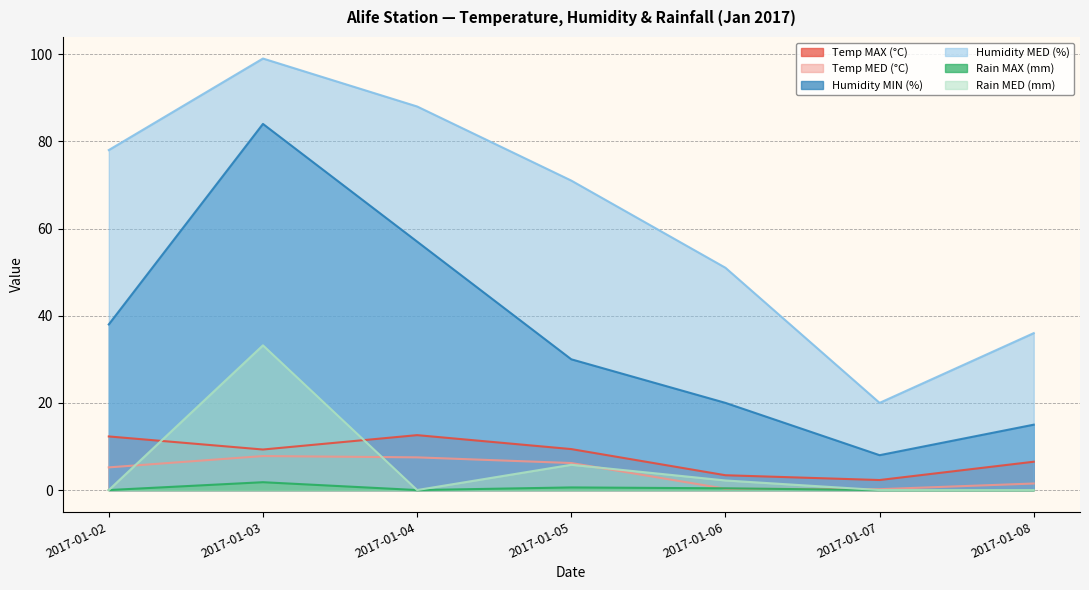

List the series in order of their peak value, lowest first.

Rain MAX (mm), Temp MED (°C), Temp MAX (°C), Rain MED (mm), Humidity MIN (%), Humidity MED (%)